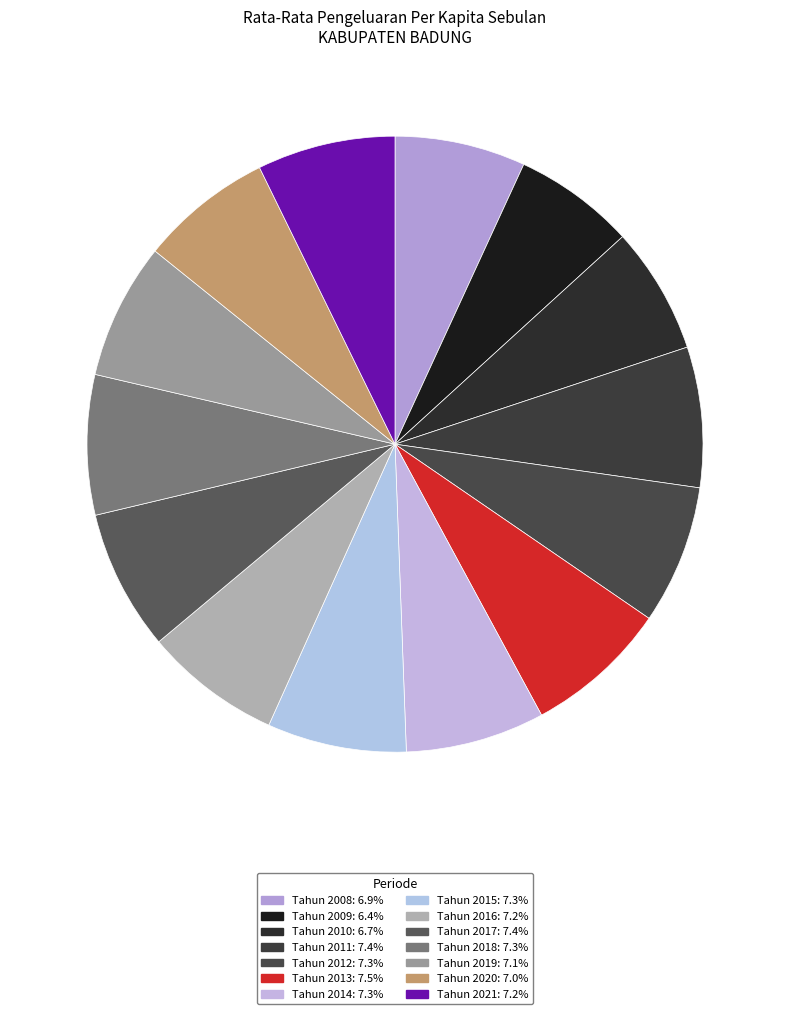

How many slices are in this pie chart?

14